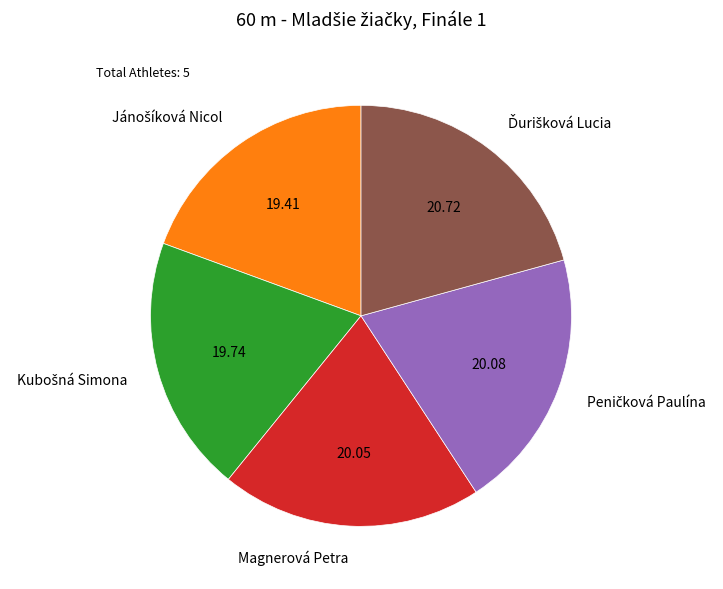

Is there a majority slice in this chart?

No